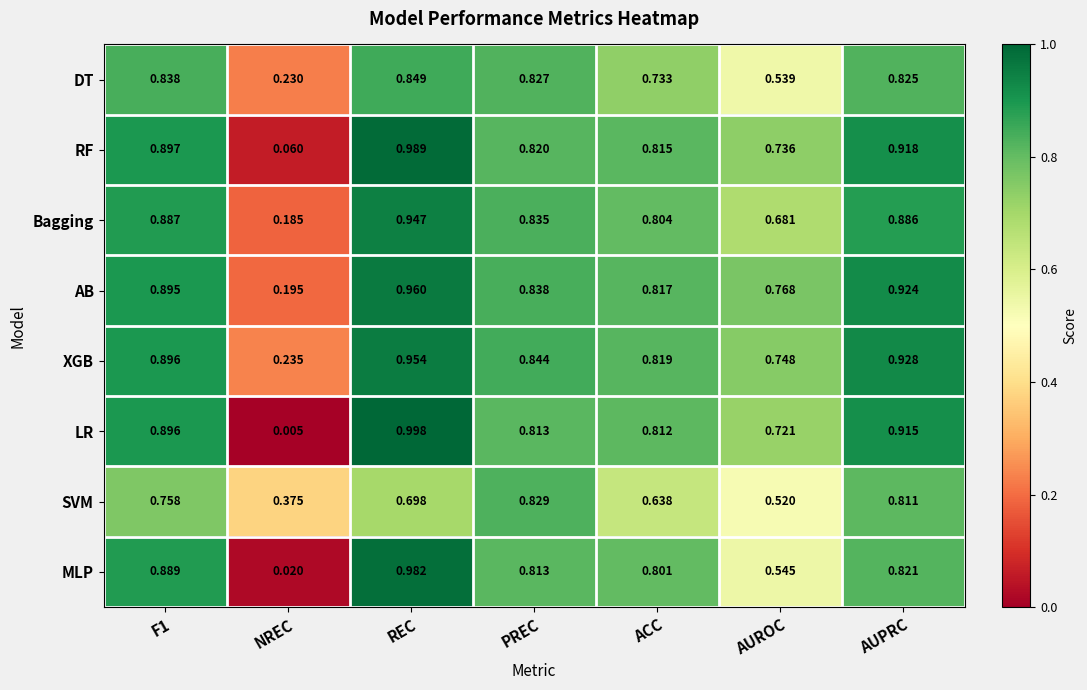

Which category has the lowest value in the SVM series?

NREC